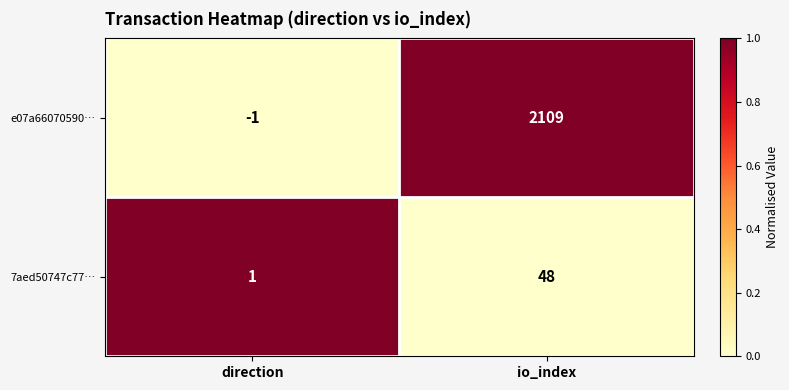

Reading left to right, what are all the values shown in this chart?

e07a66070590…: direction=-1	io_index=2109
7aed50747c77…: direction=1	io_index=48